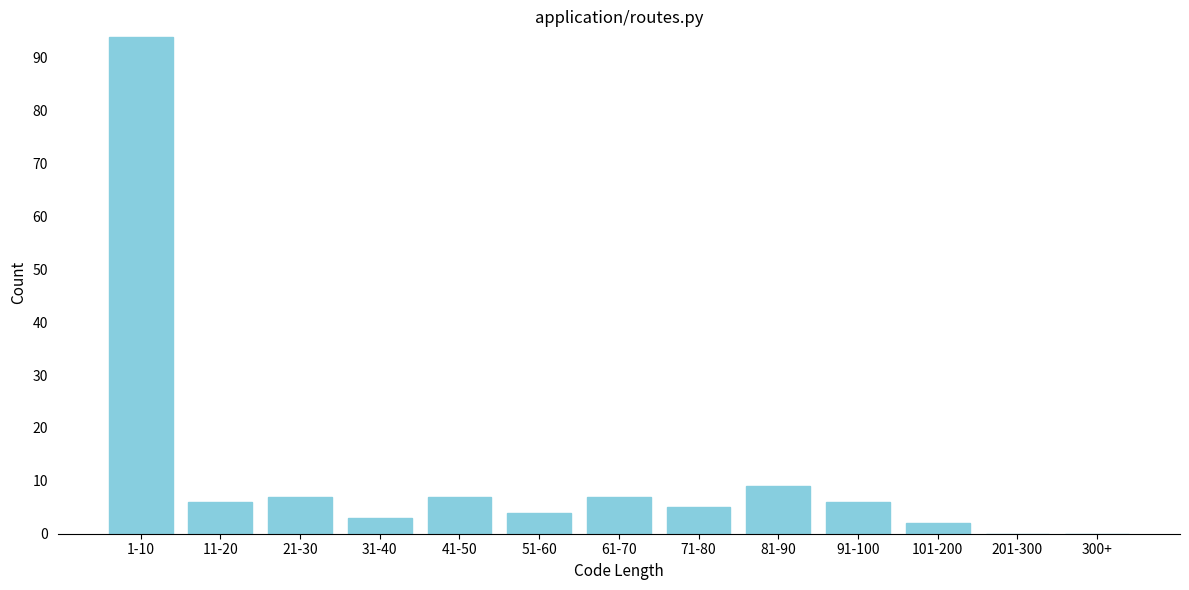

Reading left to right, extract all data points from this chart.

1-10=94	11-20=6	21-30=7	31-40=3	41-50=7	51-60=4	61-70=7	71-80=5	81-90=9	91-100=6	101-200=2	201-300=0	300+=0